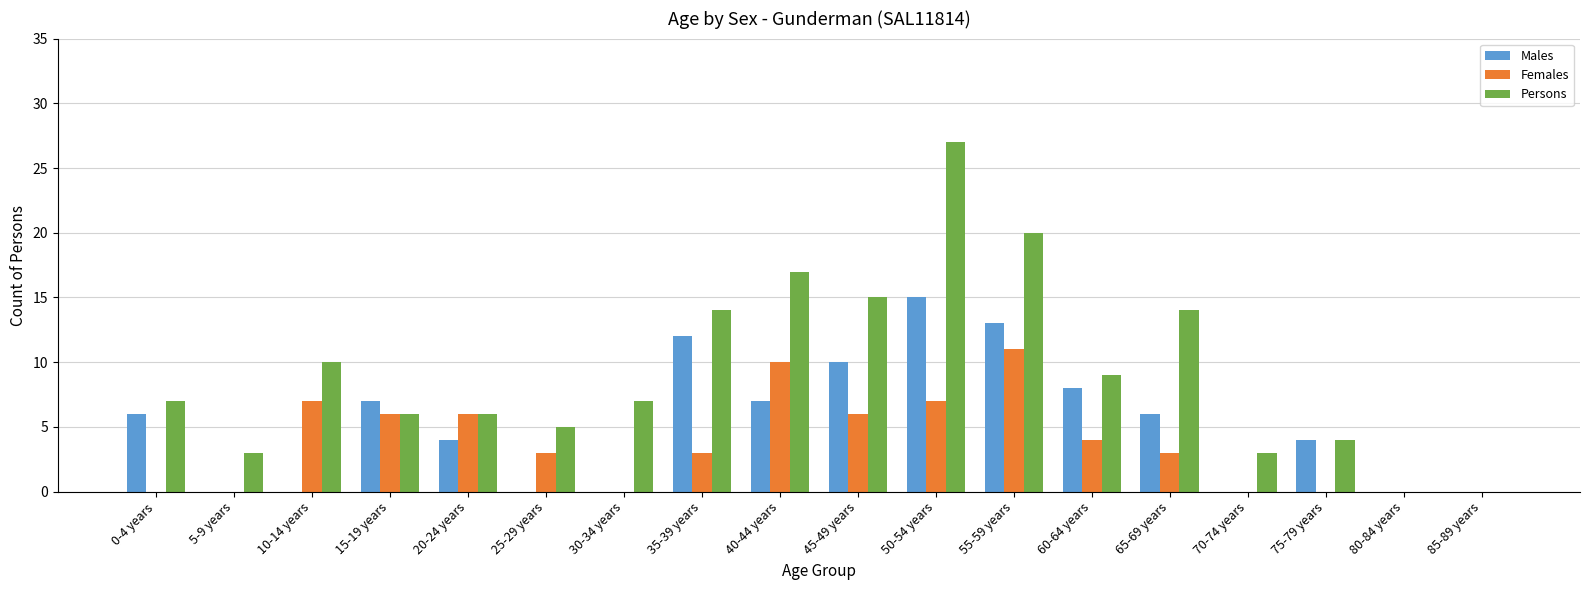

Reading left to right, list all the values displayed in this chart.

Males: 0-4 years=6	5-9 years=0	10-14 years=0	15-19 years=7	20-24 years=4	25-29 years=0	30-34 years=0	35-39 years=12	40-44 years=7	45-49 years=10	50-54 years=15	55-59 years=13	60-64 years=8	65-69 years=6	70-74 years=0	75-79 years=4	80-84 years=0	85-89 years=0
Females: 0-4 years=0	5-9 years=0	10-14 years=7	15-19 years=6	20-24 years=6	25-29 years=3	30-34 years=0	35-39 years=3	40-44 years=10	45-49 years=6	50-54 years=7	55-59 years=11	60-64 years=4	65-69 years=3	70-74 years=0	75-79 years=0	80-84 years=0	85-89 years=0
Persons: 0-4 years=7	5-9 years=3	10-14 years=10	15-19 years=6	20-24 years=6	25-29 years=5	30-34 years=7	35-39 years=14	40-44 years=17	45-49 years=15	50-54 years=27	55-59 years=20	60-64 years=9	65-69 years=14	70-74 years=3	75-79 years=4	80-84 years=0	85-89 years=0